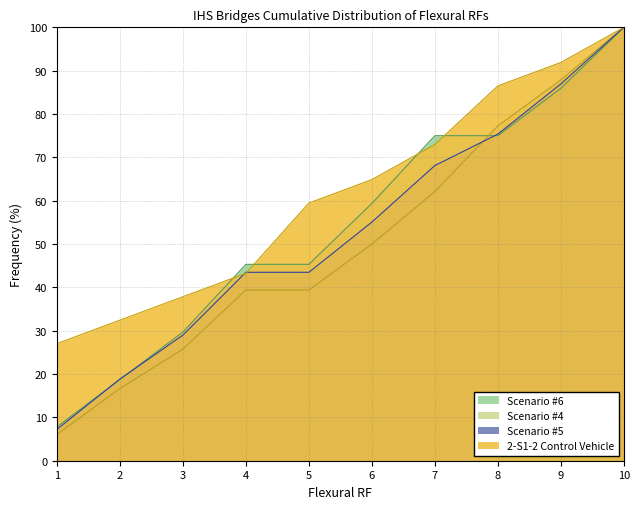

Is the value of Scenario #4 at 4 greater than the value of 2-S1-2 Control Vehicle at 1?

Yes